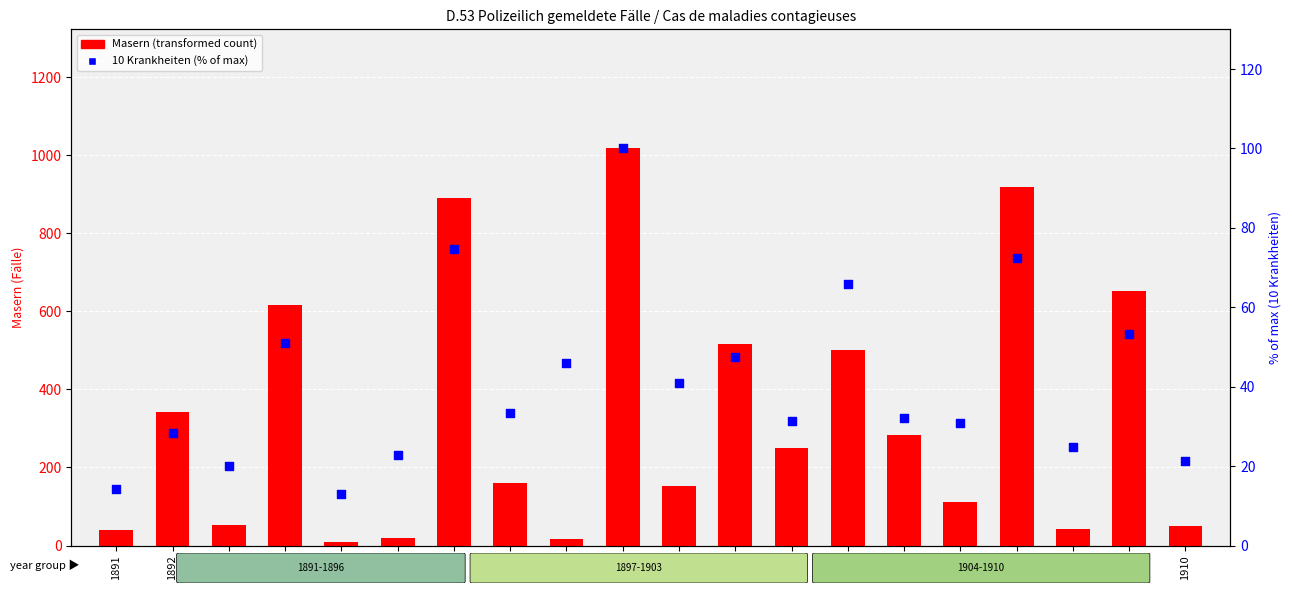

At which category is the sum across all series the highest?

1900